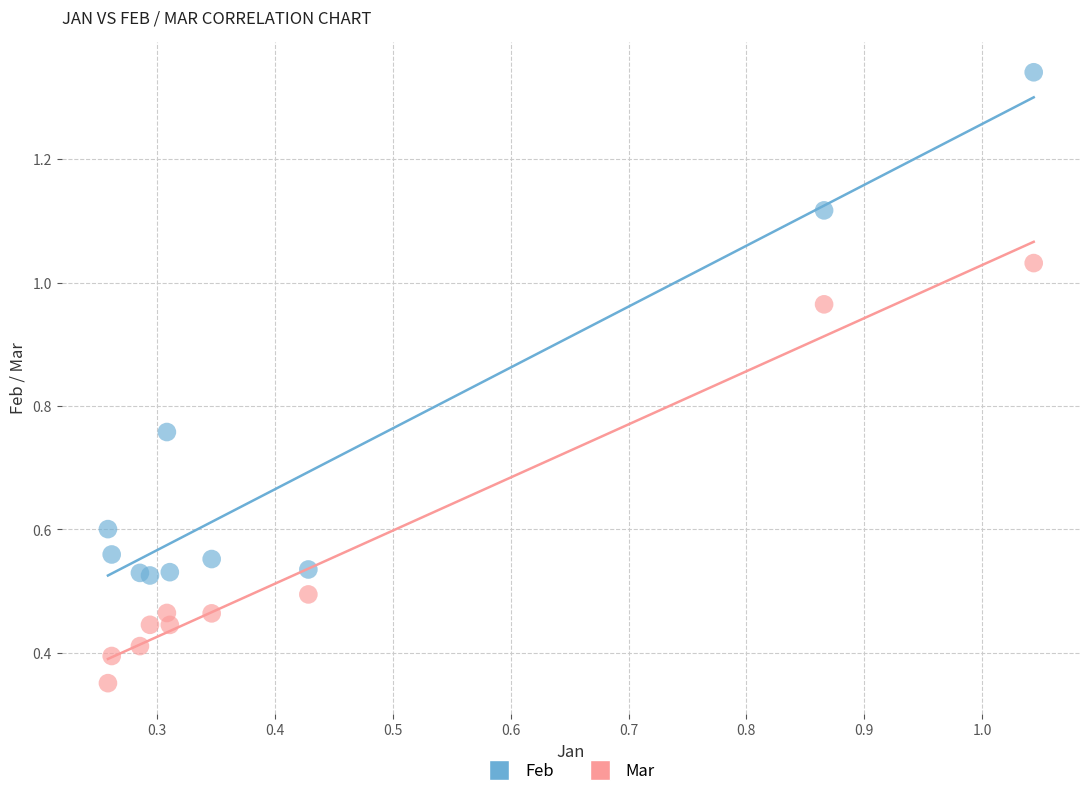

Which series reaches the maximum Y coordinate?

Feb